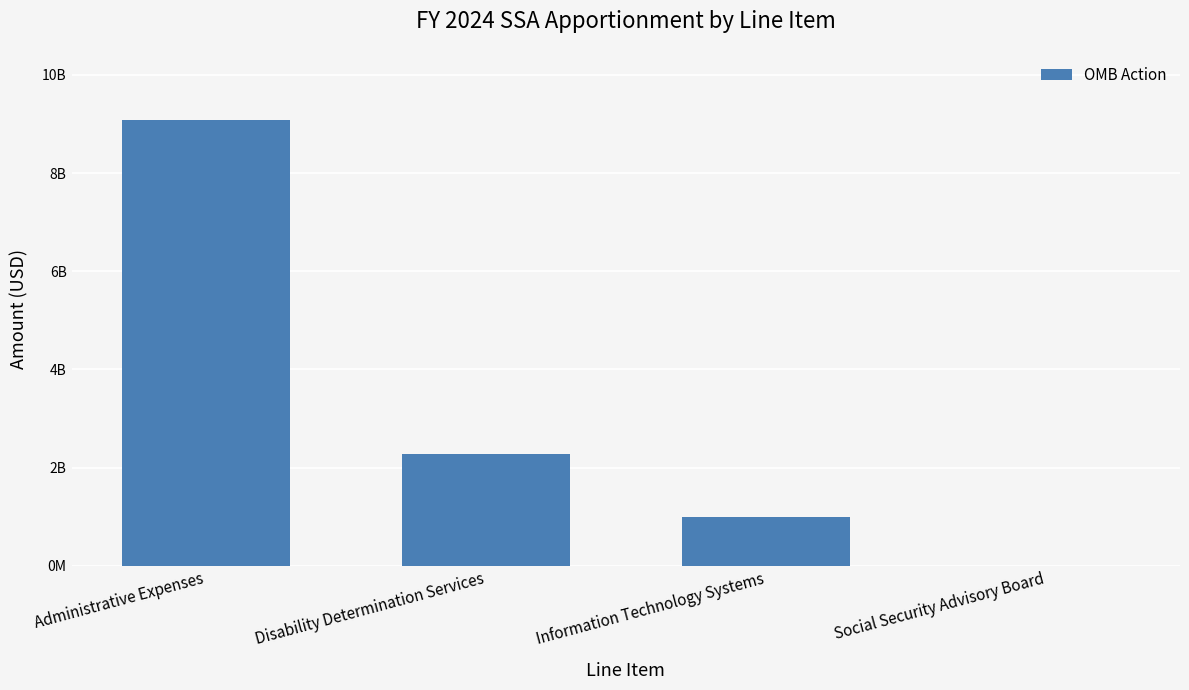

What is the label of the 3rd bar from the right?

Disability Determination Services